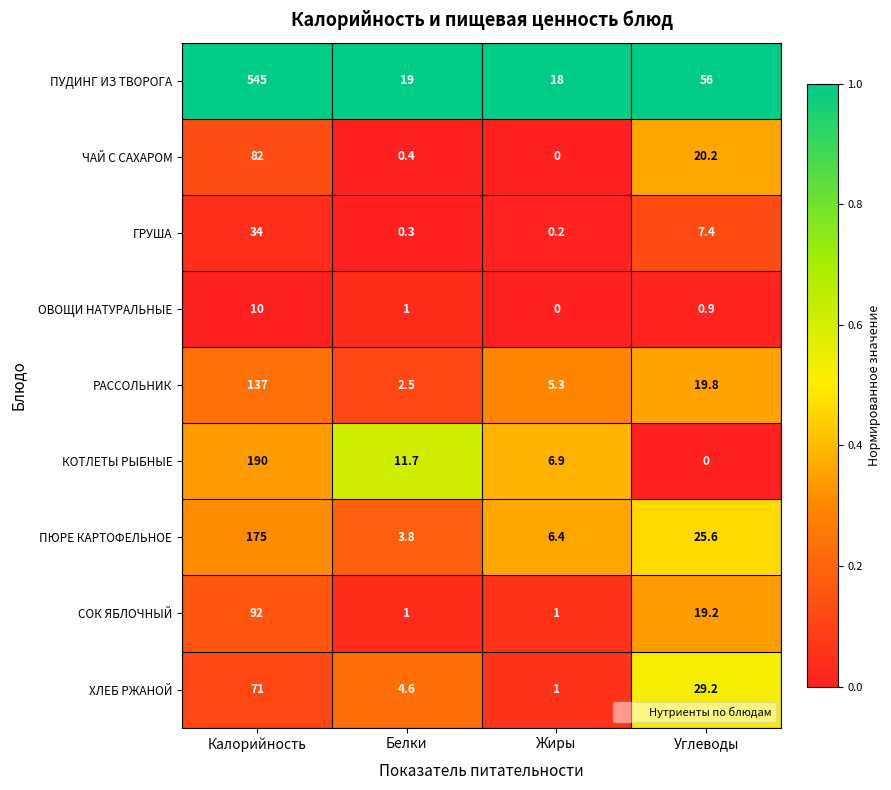

Rank the categories by ОВОЩИ НАТУРАЛЬНЫЕ value from lowest to highest.

Жиры, Углеводы, Белки, Калорийность